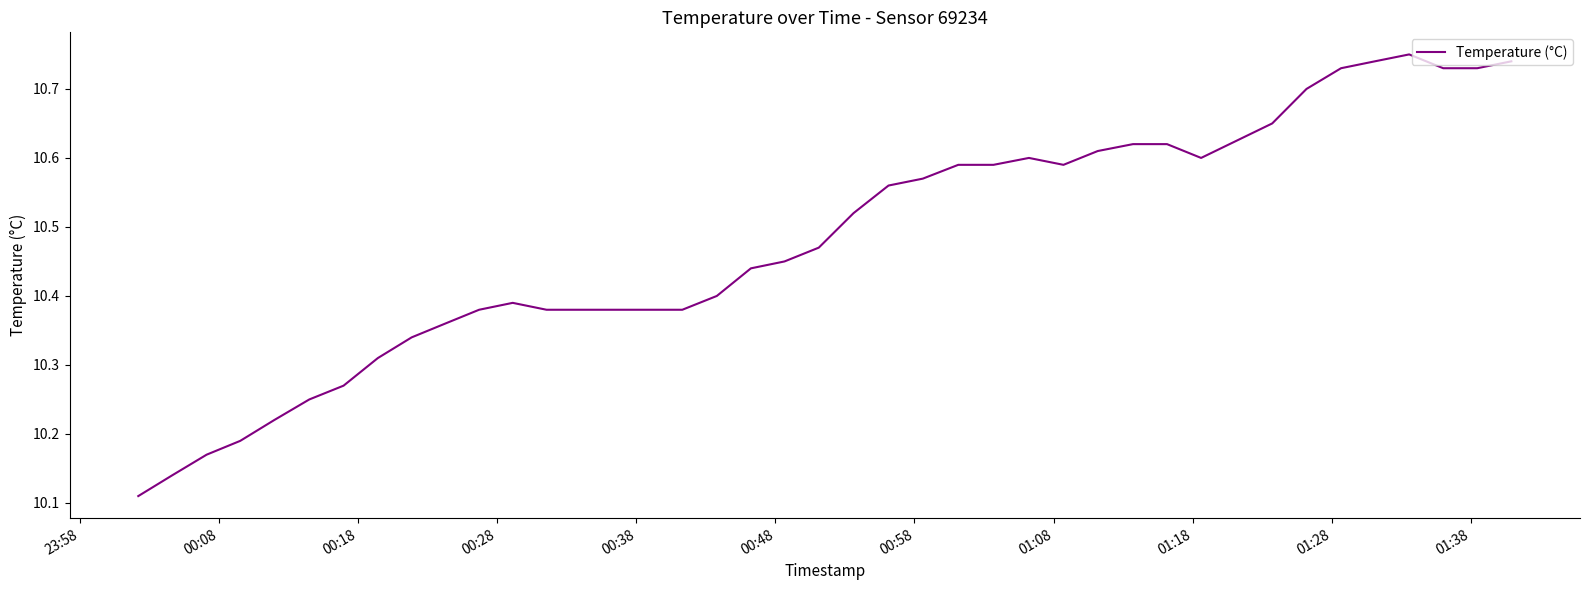

What is the difference between the maximum and minimum values?

0.6